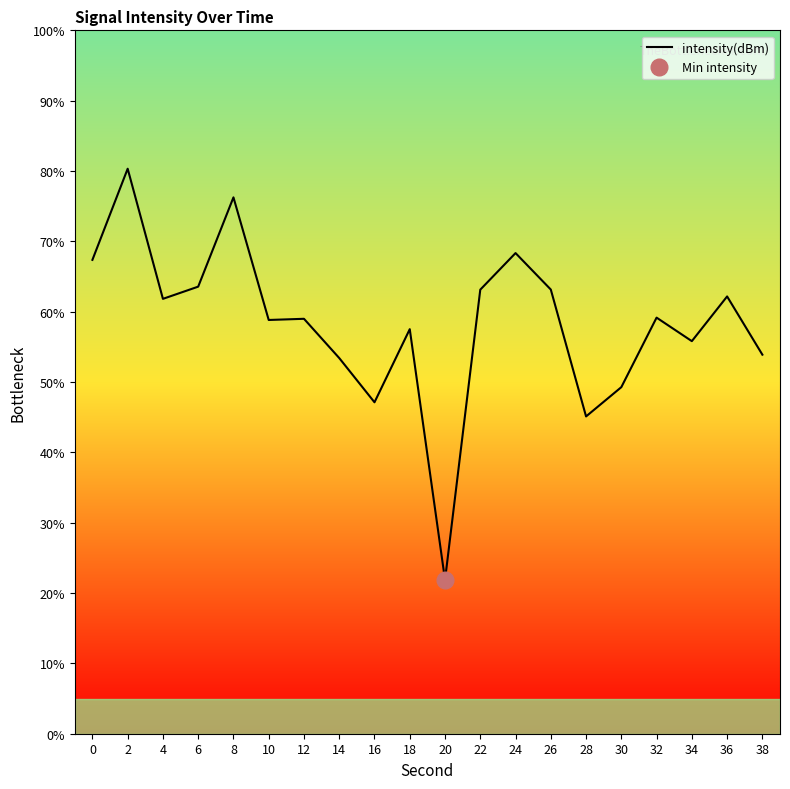

The chart shows a value of 83.0 at 34. True or false?

False